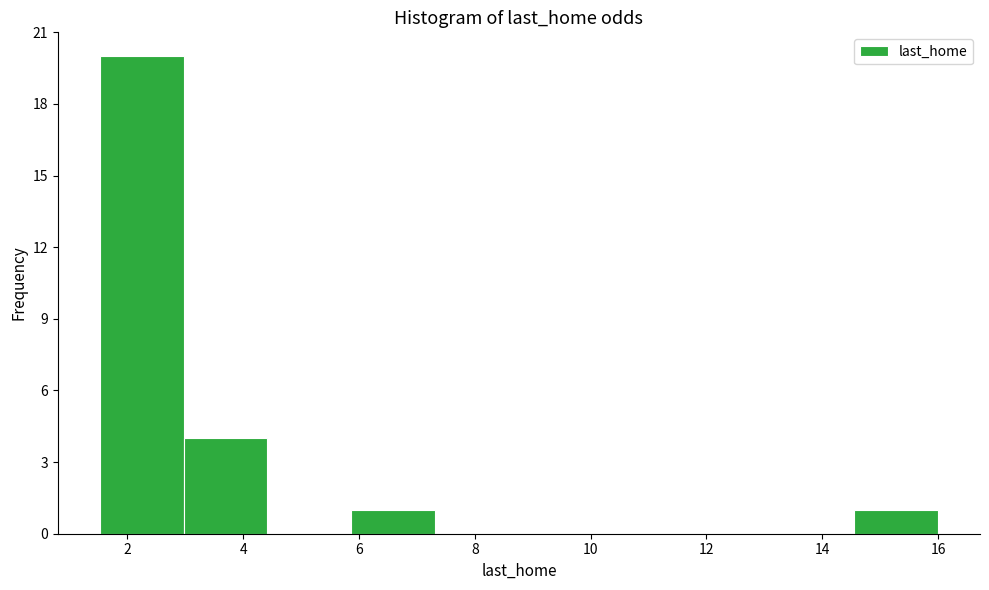

Reading left to right, list every bar in this chart as the range it spans on the x-axis followed by its height. Neither the bar edges nor the heights are printed on the chart, so give them approximately, as read against the axes.

1.6 to 3.0: 20
3.0 to 4.4: 4
4.4 to 5.8: 0
5.8 to 7.4: 1
7.4 to 8.8: 0
8.8 to 10.2: 0
10.2 to 11.6: 0
11.6 to 13.2: 0
13.2 to 14.6: 0
14.6 to 16.0: 1